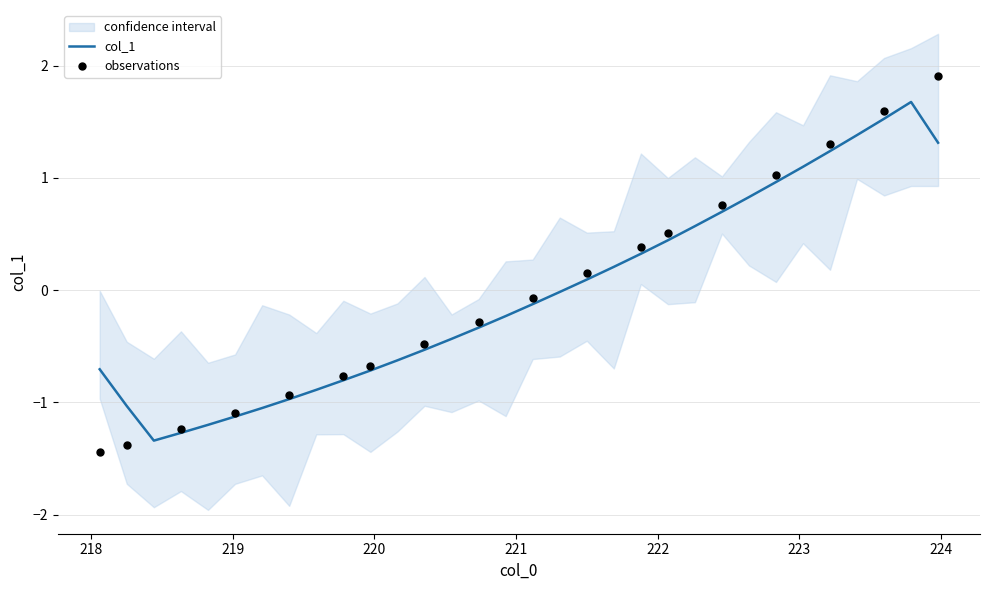

What is the change in value from 218.0596 to 219.589?

-0.2